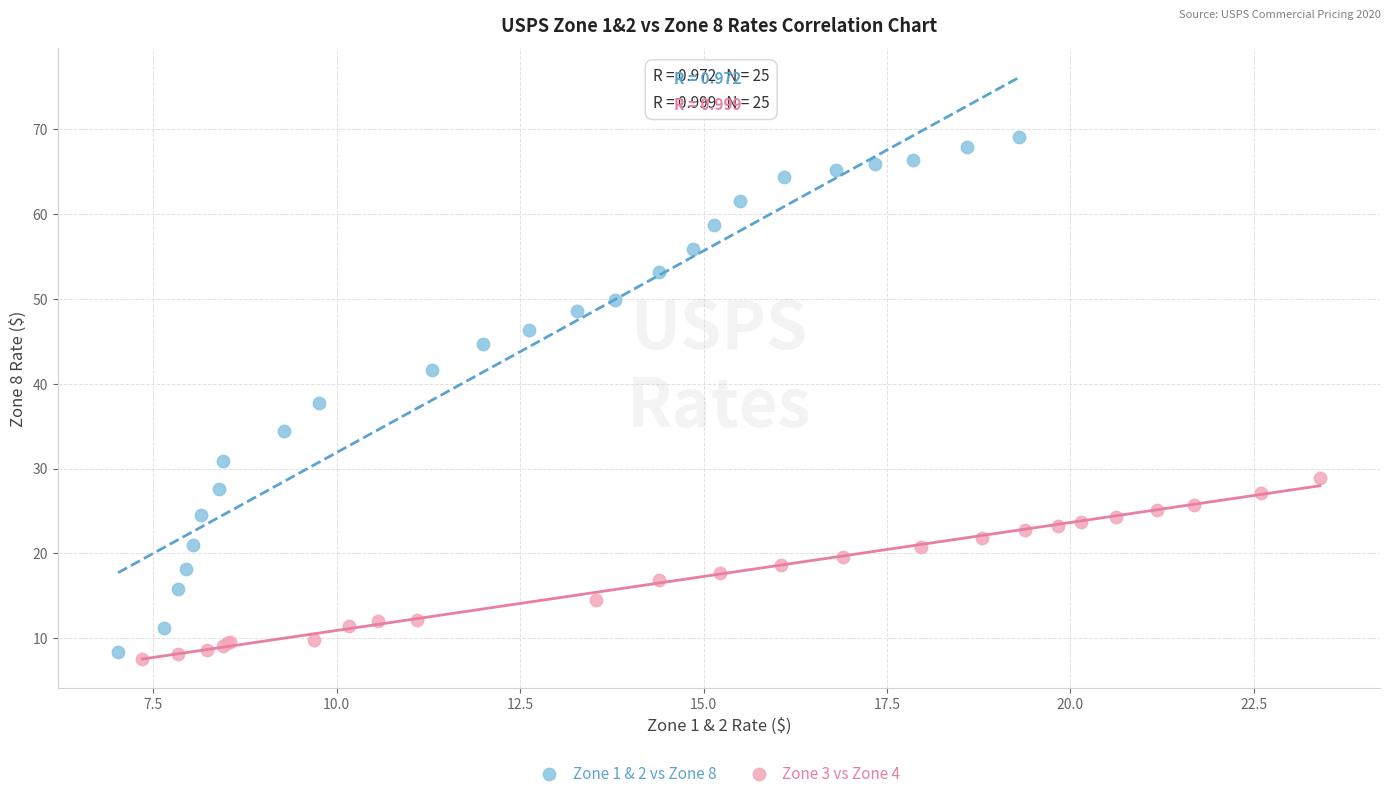

Which series has the largest Y range (max minus min)?

Zone 1 & 2 vs Zone 8